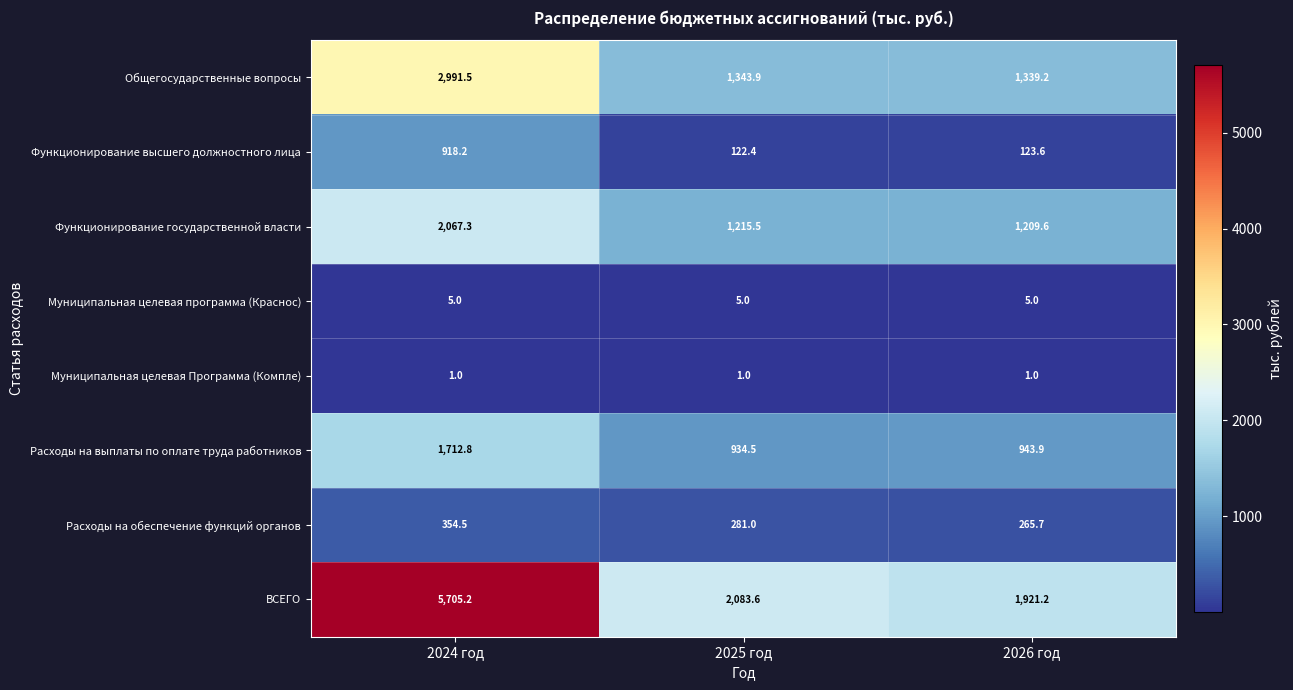

Reading left to right, extract all data points from this chart.

Общегосударственные вопросы: 2024 год=2991.5	2025 год=1343.9	2026 год=1339.2
Функционирование высшего должностного лица: 2024 год=918.2	2025 год=122.4	2026 год=123.6
Функционирование государственной власти: 2024 год=2067.3	2025 год=1215.5	2026 год=1209.6
Муниципальная целевая программа (Краснос): 2024 год=5.0	2025 год=5.0	2026 год=5.0
Муниципальная целевая Программа (Компле): 2024 год=1.0	2025 год=1.0	2026 год=1.0
Расходы на выплаты по оплате труда работников: 2024 год=1712.8	2025 год=934.5	2026 год=943.9
Расходы на обеспечение функций органов: 2024 год=354.5	2025 год=281.0	2026 год=265.7
ВСЕГО: 2024 год=5705.2	2025 год=2083.6	2026 год=1921.2